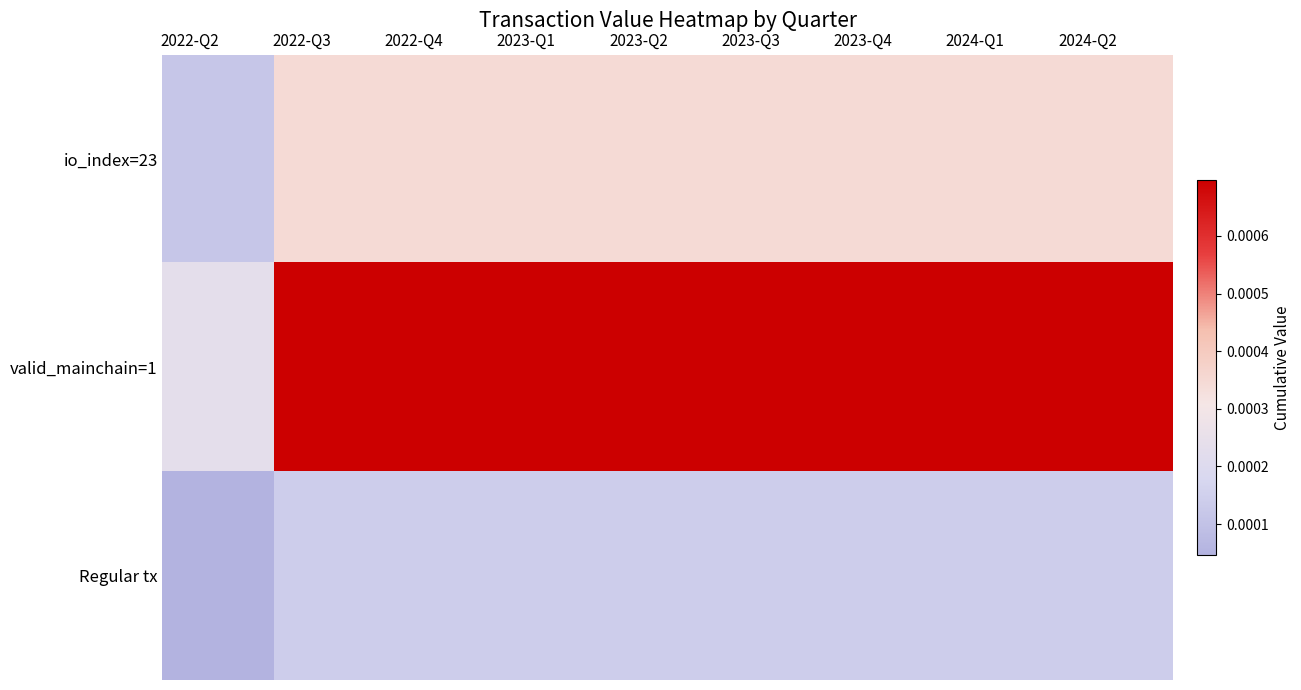

Reading left to right, transcribe all the data shown in this chart.

io_index=23: 2022-Q2=0.0	2022-Q3=0.0	2022-Q4=0.0	2023-Q1=0.0	2023-Q2=0.0	2023-Q3=0.0	2023-Q4=0.0	2024-Q1=0.0	2024-Q2=0.0
valid_mainchain=1: 2022-Q2=0.0	2022-Q3=0.0	2022-Q4=0.0	2023-Q1=0.0	2023-Q2=0.0	2023-Q3=0.0	2023-Q4=0.0	2024-Q1=0.0	2024-Q2=0.0
Regular tx: 2022-Q2=0.0	2022-Q3=0.0	2022-Q4=0.0	2023-Q1=0.0	2023-Q2=0.0	2023-Q3=0.0	2023-Q4=0.0	2024-Q1=0.0	2024-Q2=0.0